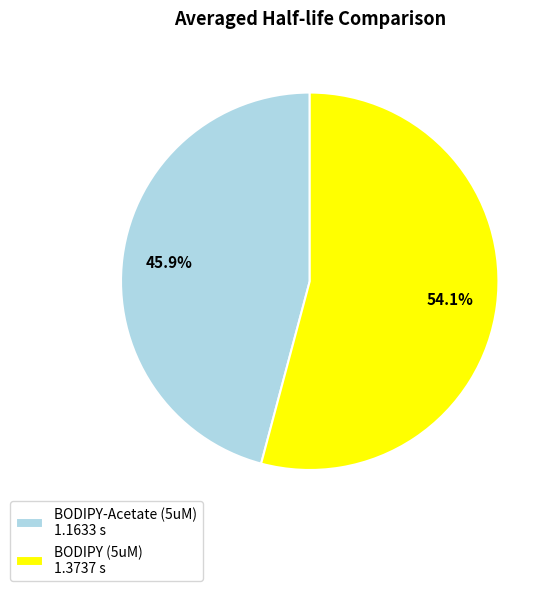

Which category has the smallest portion of the pie?

BODIPY-Acetate (5uM)